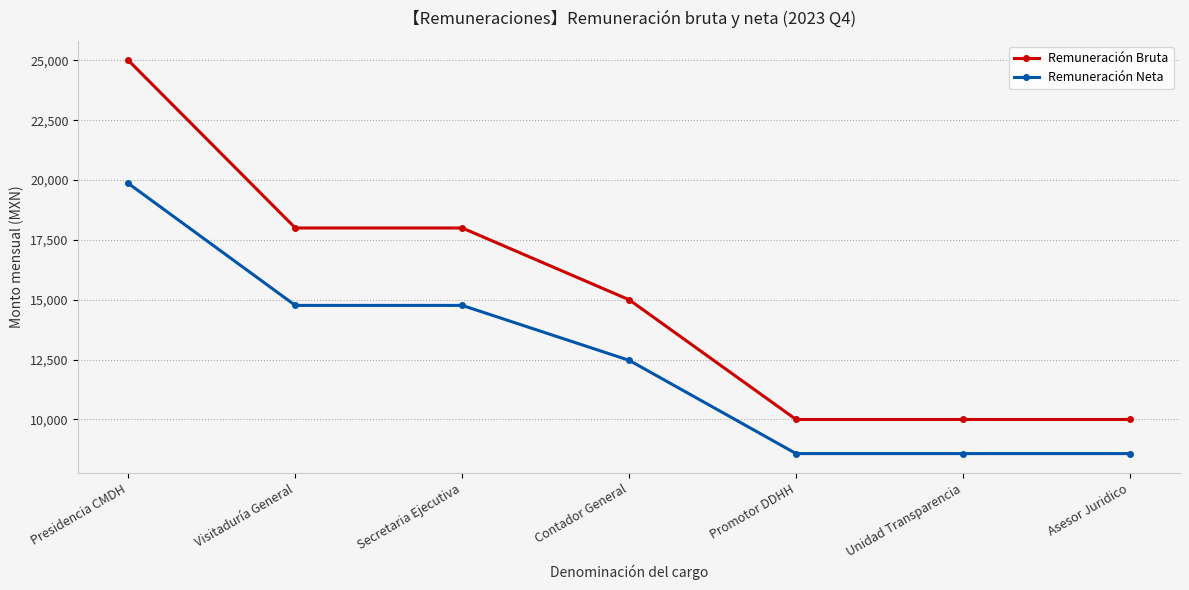

Where does the Remuneración Bruta series first go above 15000?

Presidencia CMDH